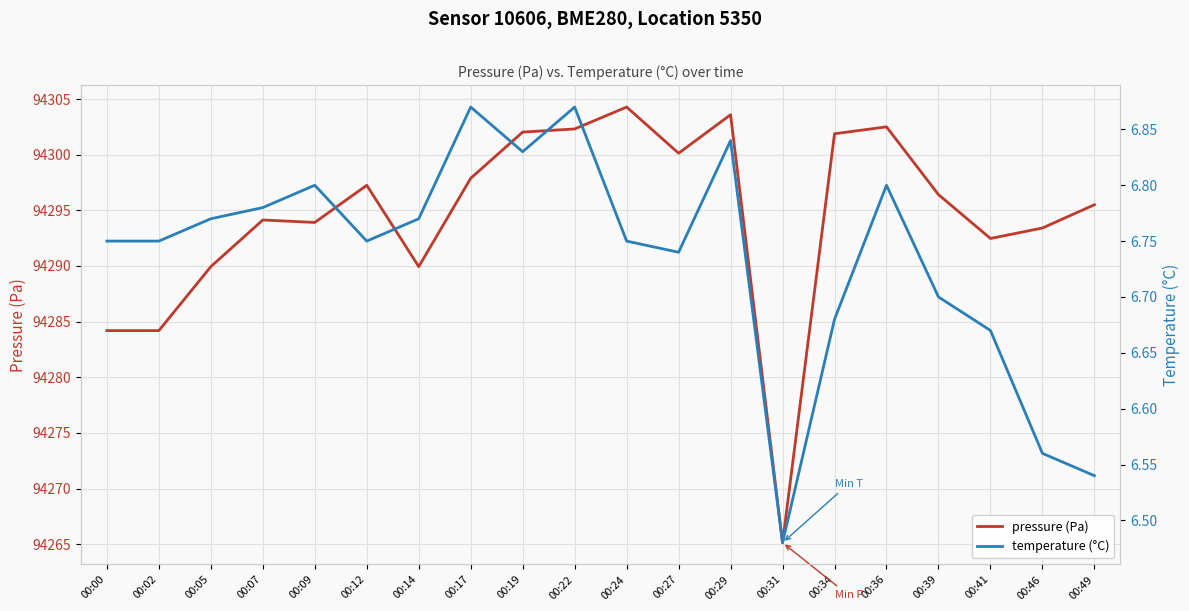

Rank the categories by pressure (Pa) value from highest to lowest.

00:24, 00:29, 00:36, 00:22, 00:19, 00:34, 00:27, 00:17, 00:12, 00:39, 00:49, 00:07, 00:09, 00:46, 00:41, 00:05, 00:14, 00:00, 00:02, 00:31